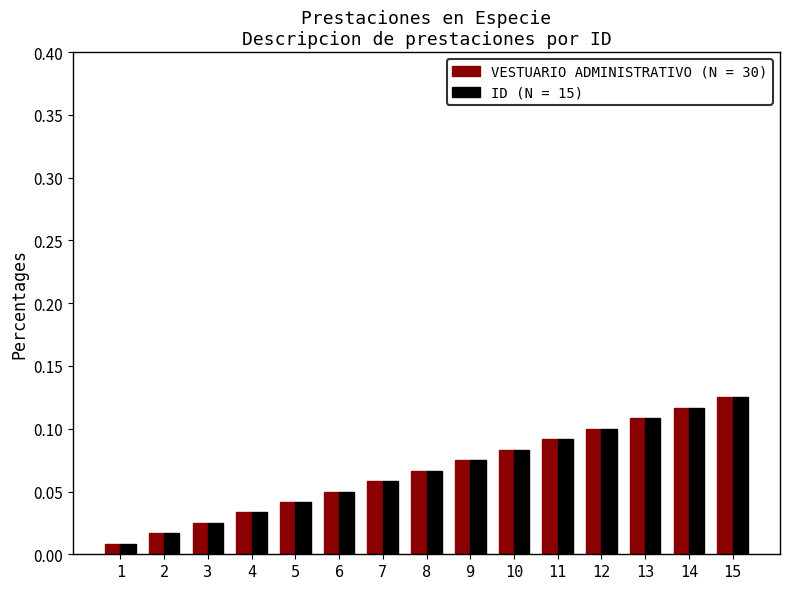

Which category has the highest value in the VESTUARIO ADMINISTRATIVO (N = 30) series?

15